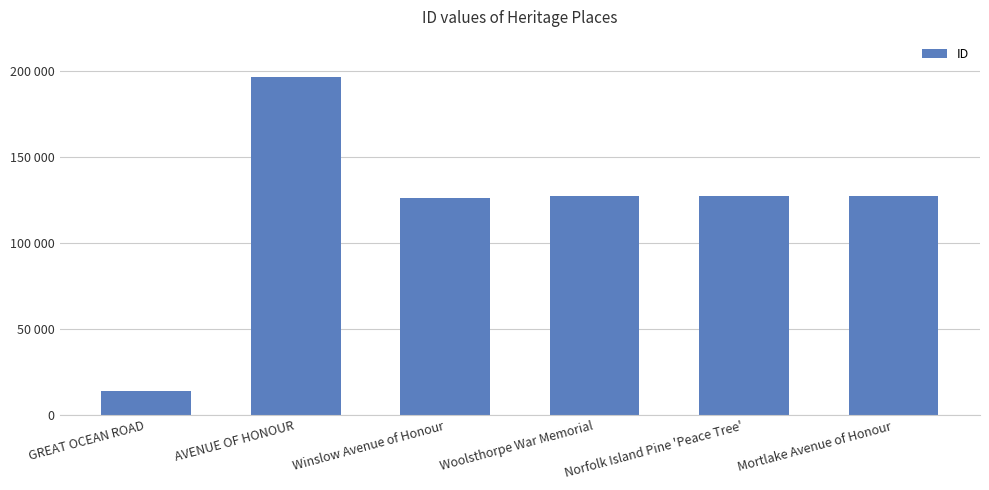

Is it true that the value at AVENUE OF HONOUR is 196490?

True